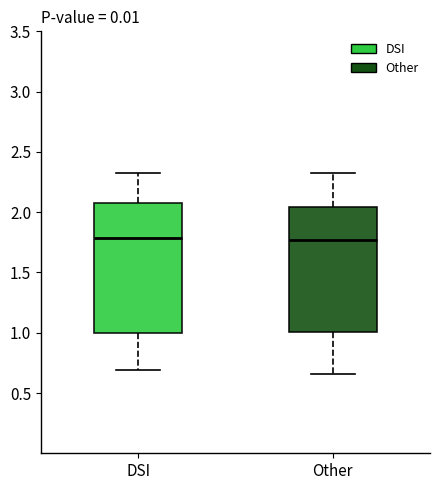

Where does the upper whisker of the box for DSI end on the y-axis? The values are not printed on the chart, so give them approximately, as read against the axis.

2.35